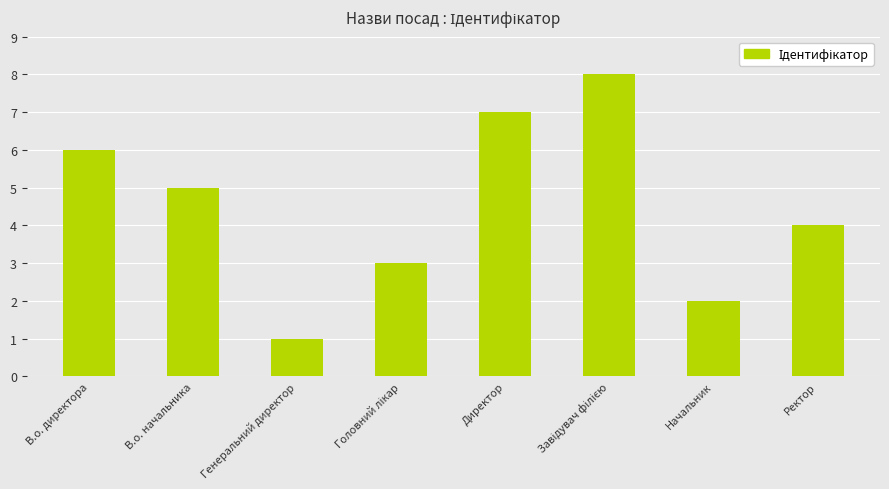

Count the number of categories in the chart.

8